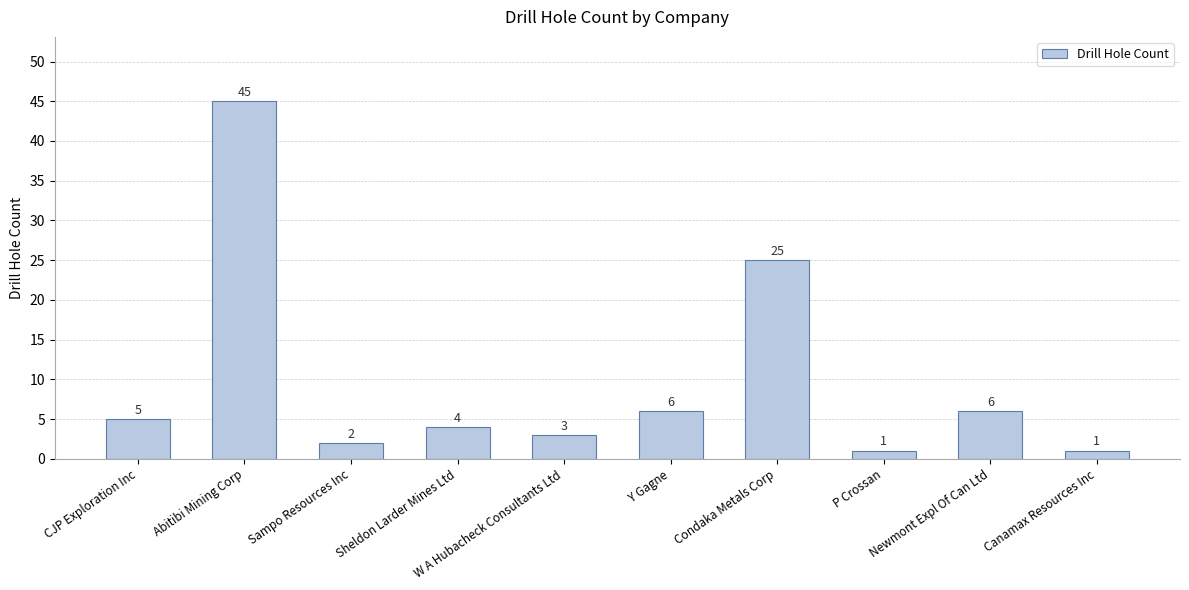

What is the label of the 10th bar from the left?

Canamax Resources Inc